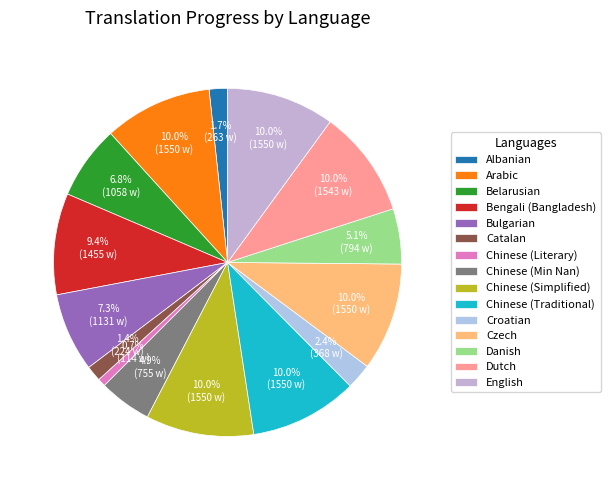

To the nearest percent, what percentage of the pie is Chinese (Traditional)?

10%